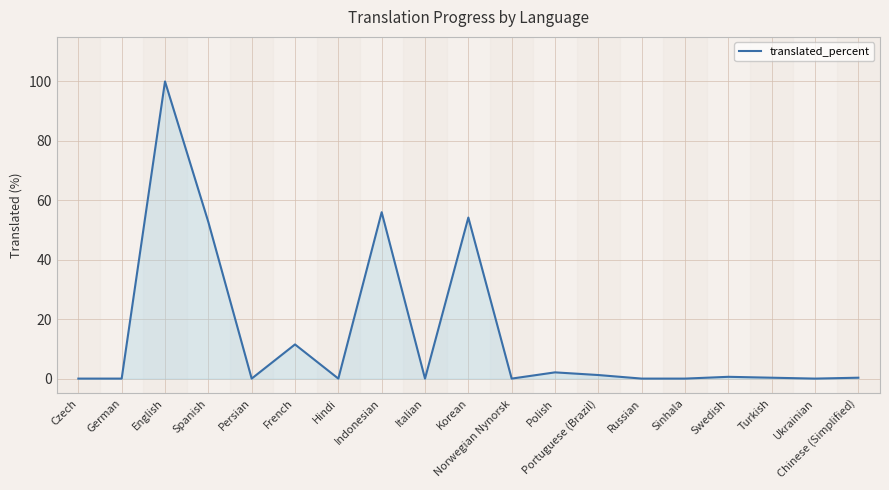

What is the maximum value shown in the chart?

100.0